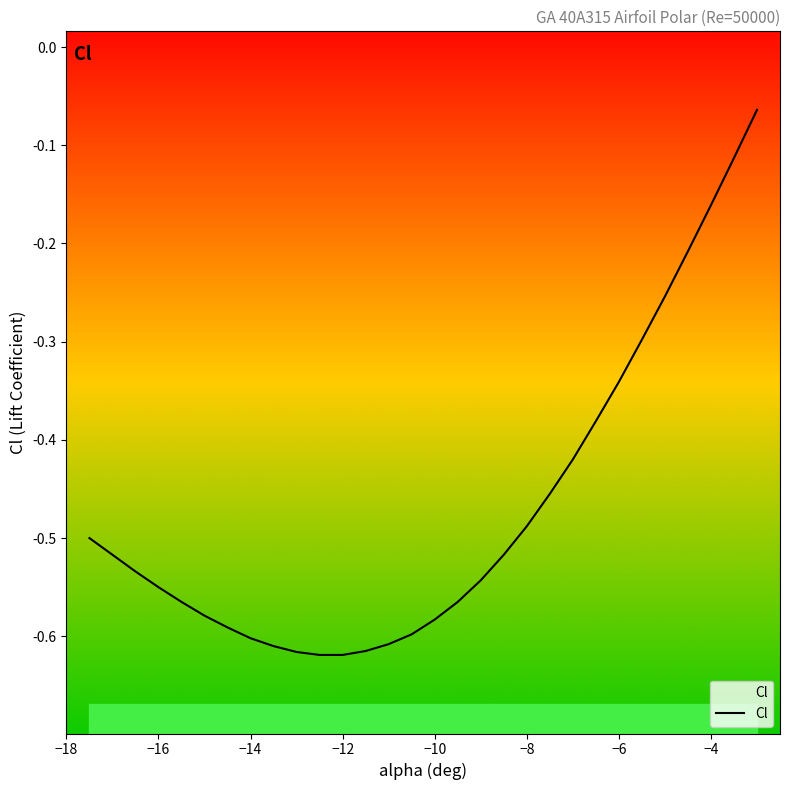

What is the greatest value displayed?

-0.1